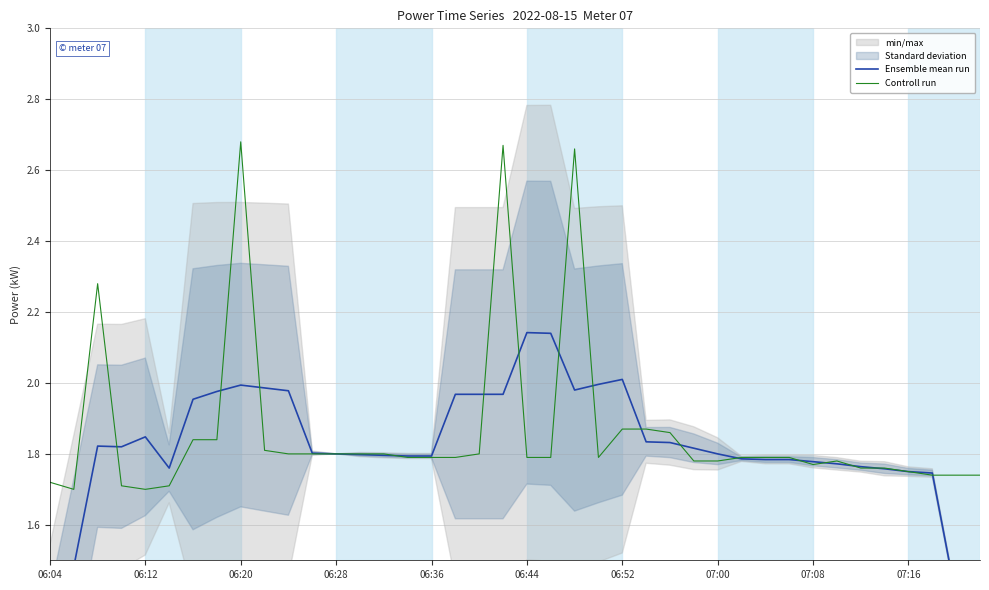

Does the chart have visible grid lines?

Yes